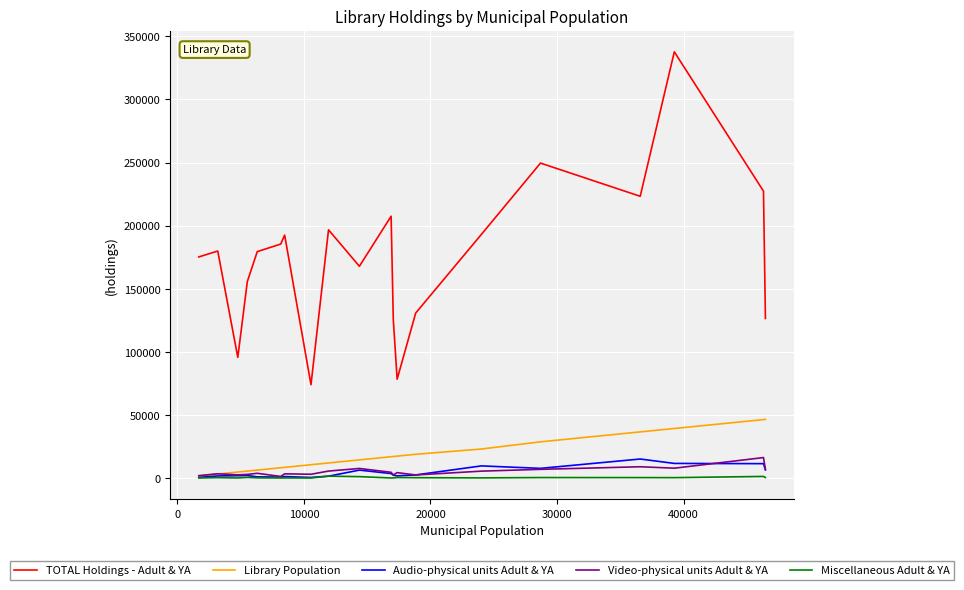

Count the number of categories in the chart.

20